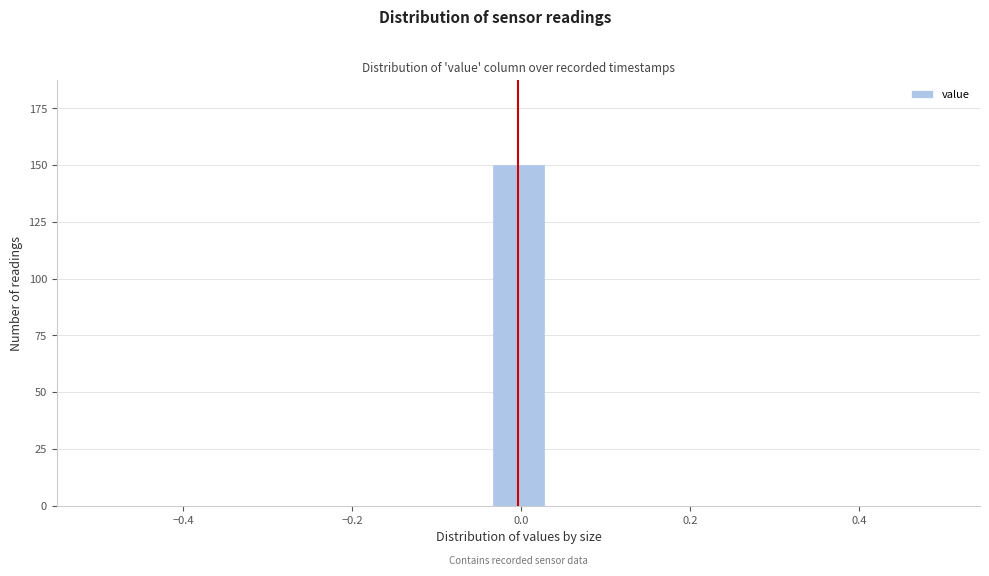

Read against the x-axis, roughly where is the centre of the tallest bar?

0.00